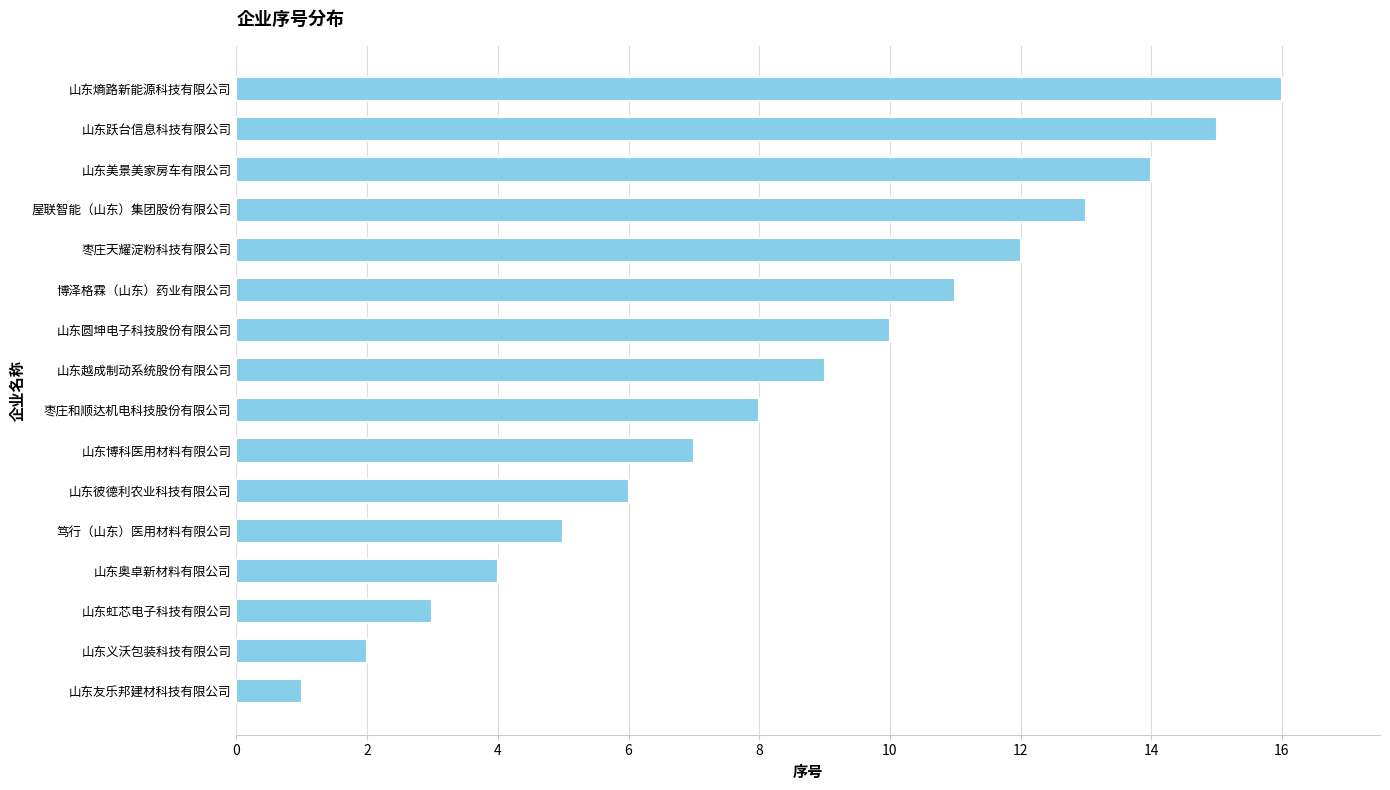

What is the sum of all values?

136